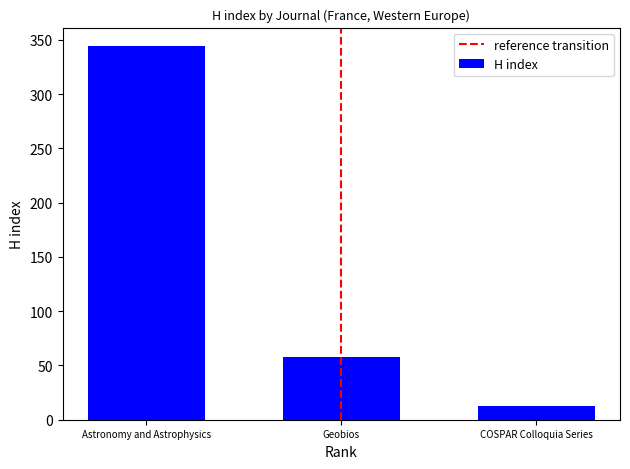

Are the bars grouped side by side (vs. stacked)?

No